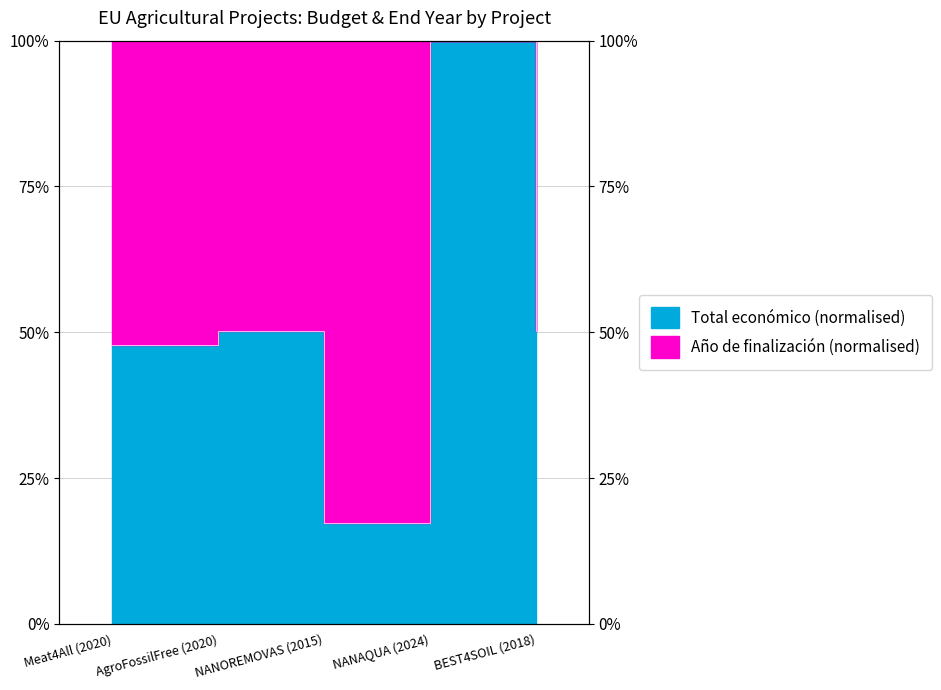

Where is the data nearest to the value 0?

NANOREMOVAS (2015)